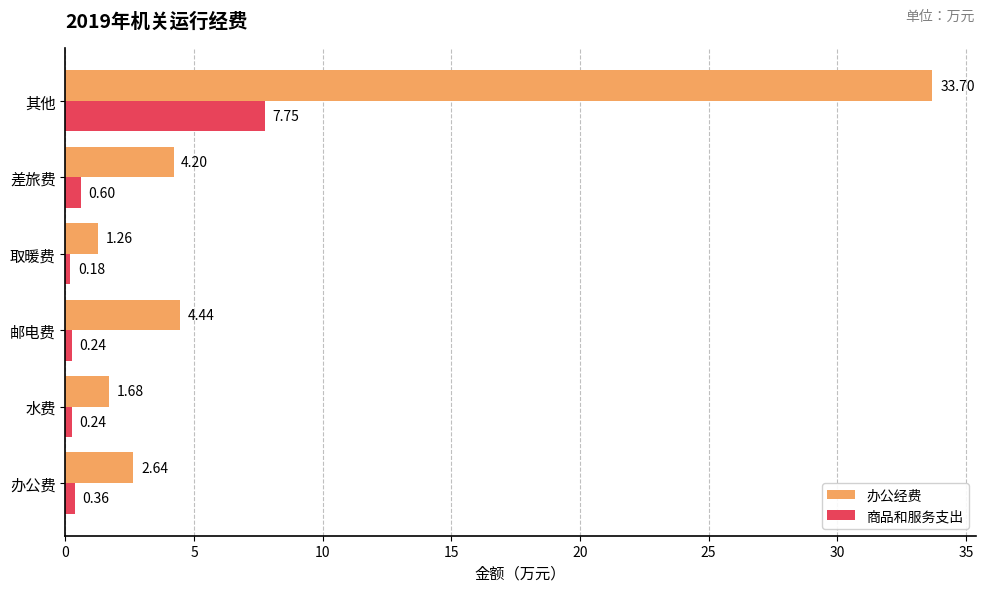

How many data points does each series have?

6